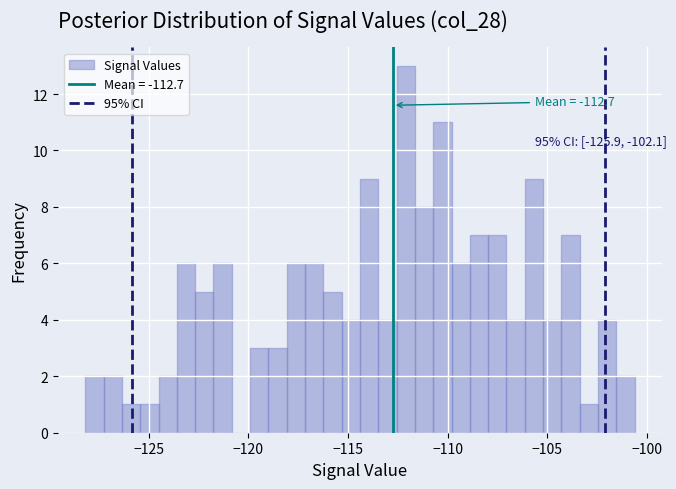

Around what value on the x-axis is the tallest bar? Give the approximate position of its centre, as read against the axis.

-112.0